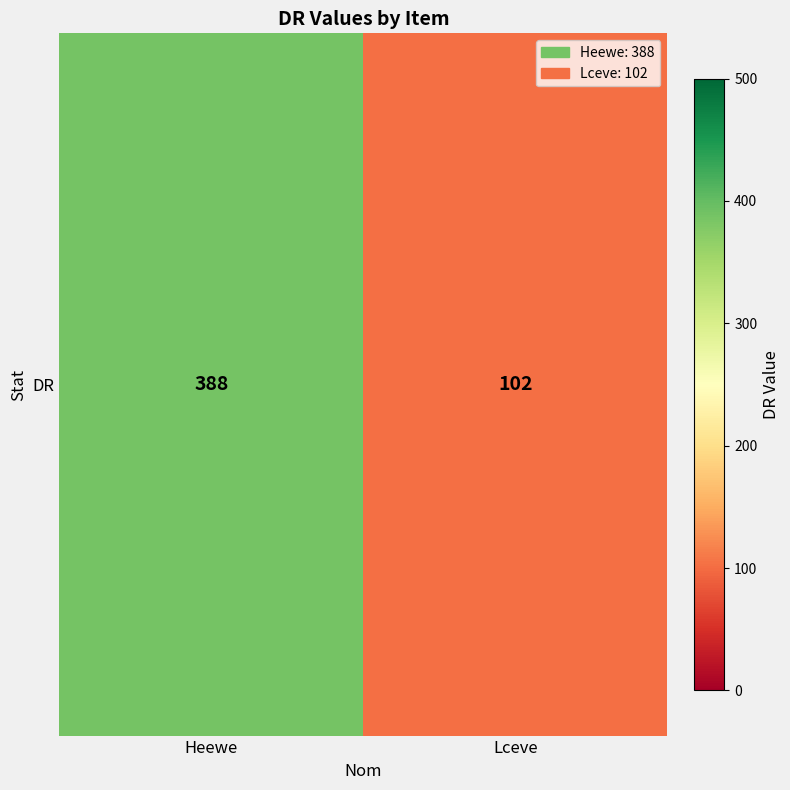

The value at Lceve is 55. True or false?

False